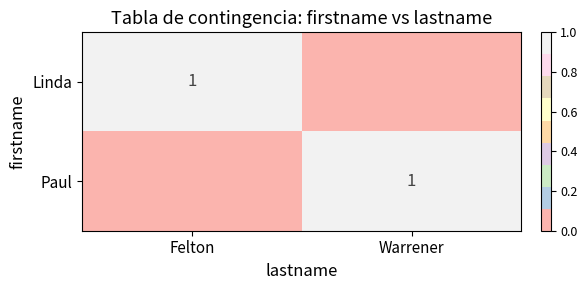

Which series has the largest range (max minus min)?

Linda